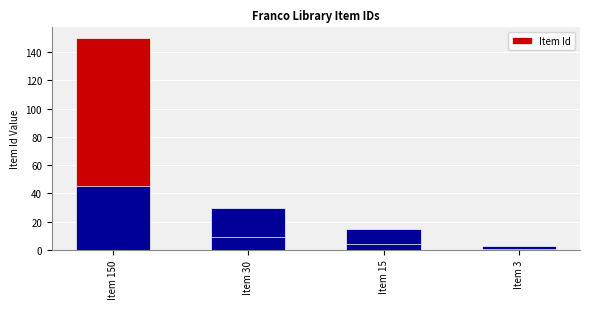

List the labels in order of value, largest first.

Item 150, Item 30, Item 15, Item 3